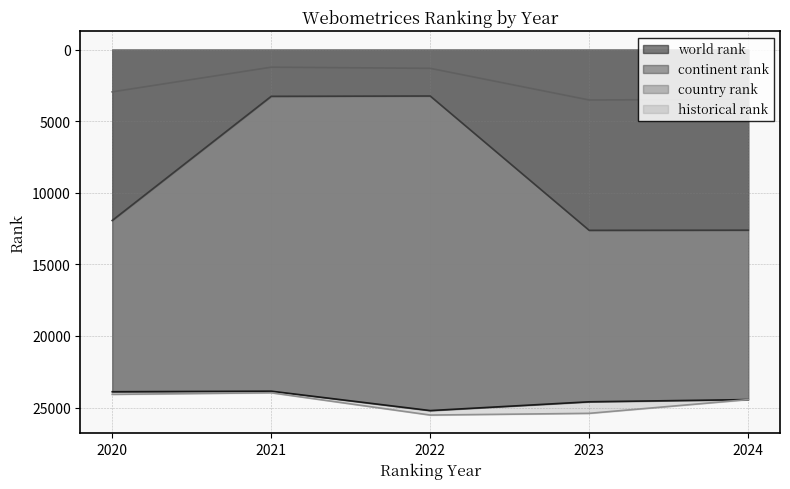

Which series changed the most between 2021 and 2023?

continent rank